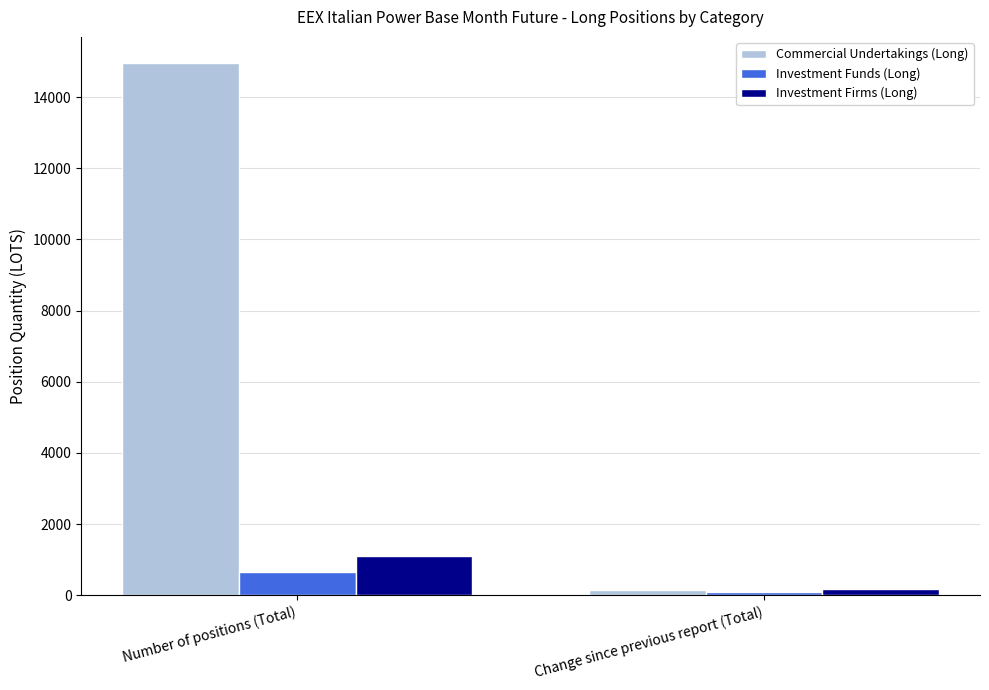

List the labels in order of Investment Funds (Long) value, smallest first.

Change since previous report (Total), Number of positions (Total)